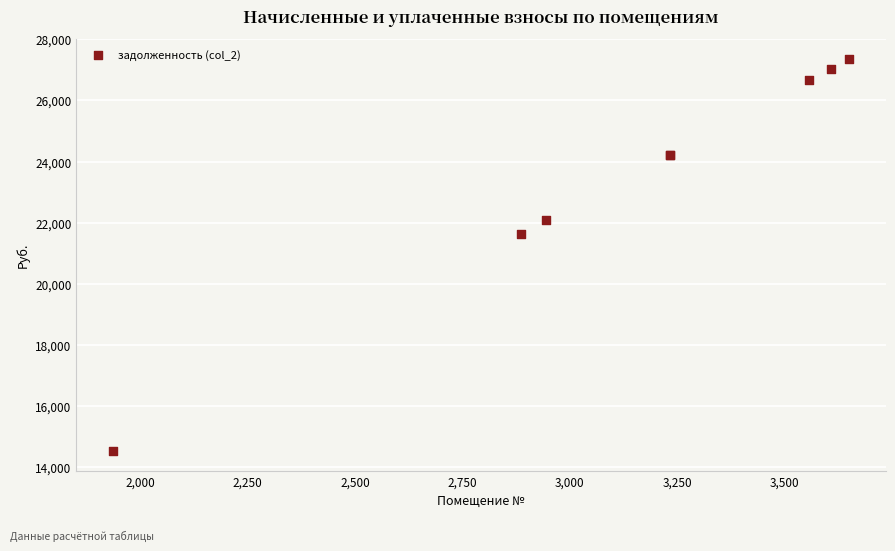

What Y value in the scatter plot is closest to 20939?

21641.2